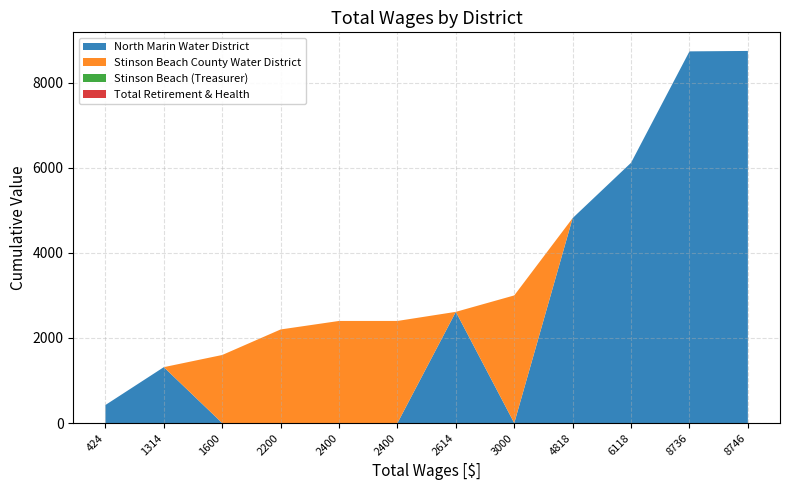

Reading left to right, extract all data points from this chart.

North Marin Water District: 424.0=424	1314.0=1314	1600.0=0	2200.0=0	2400.0=0	2400.0=0	2614.0=2614	3000.0=0	4818.0=4818	6118.0=6118	8736.0=8736	8746.0=8746
Stinson Beach County Water District: 424.0=0	1314.0=0	1600.0=1600	2200.0=2200	2400.0=2400	2400.0=2400	2614.0=0	3000.0=3000	4818.0=0	6118.0=0	8736.0=0	8746.0=0
Stinson Beach (Treasurer): 424.0=0	1314.0=0	1600.0=0	2200.0=0	2400.0=0	2400.0=0	2614.0=0	3000.0=0	4818.0=0	6118.0=0	8736.0=0	8746.0=0
Total Retirement & Health: 424.0=0	1314.0=0	1600.0=0	2200.0=0	2400.0=0	2400.0=0	2614.0=0	3000.0=0	4818.0=0	6118.0=0	8736.0=0	8746.0=0